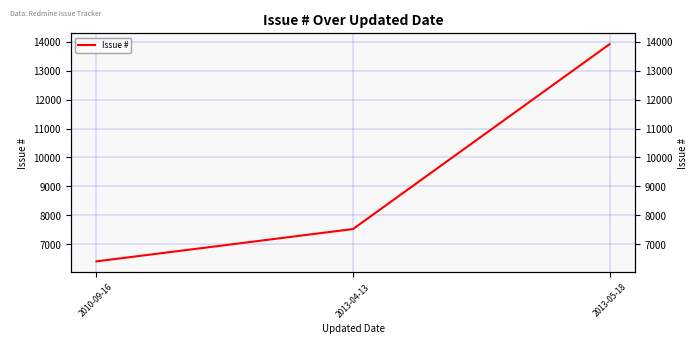

What is the average value?

9285